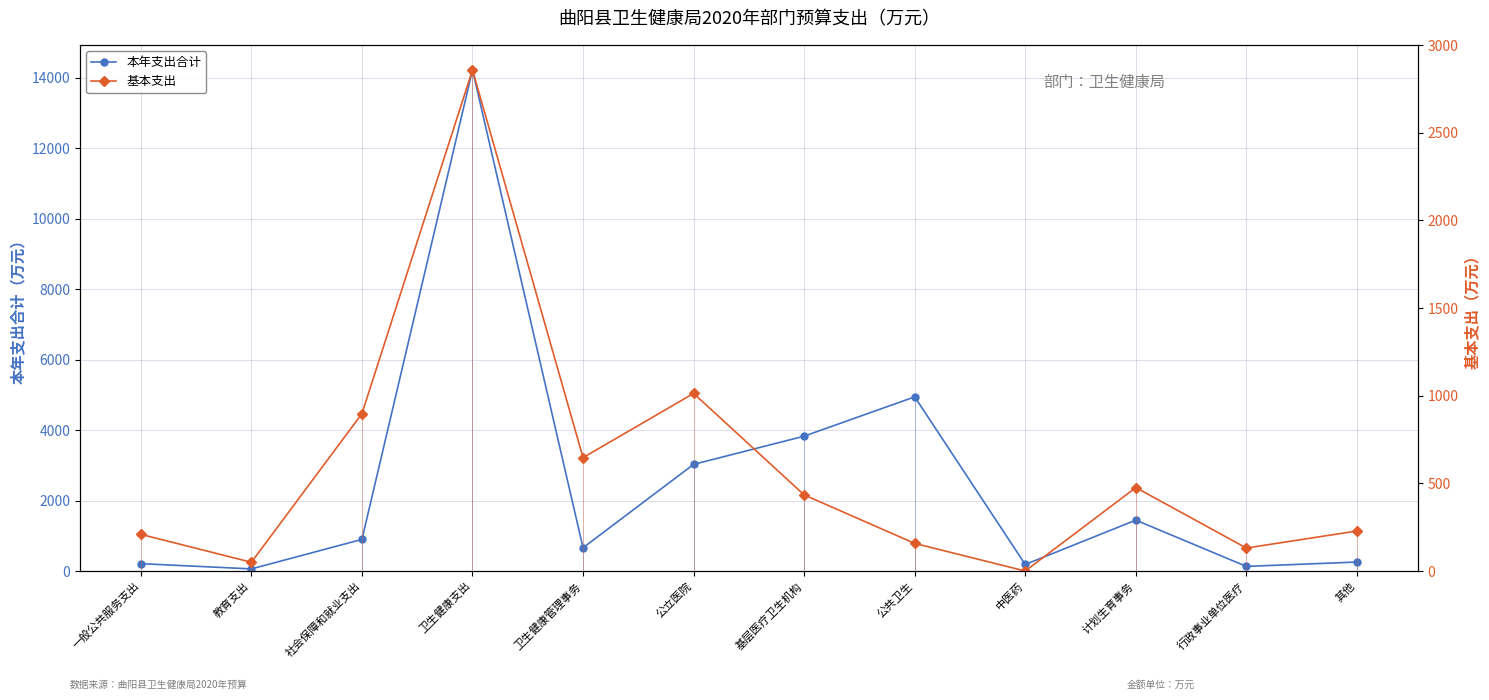

What is the label of the 2nd point from the left?

教育支出